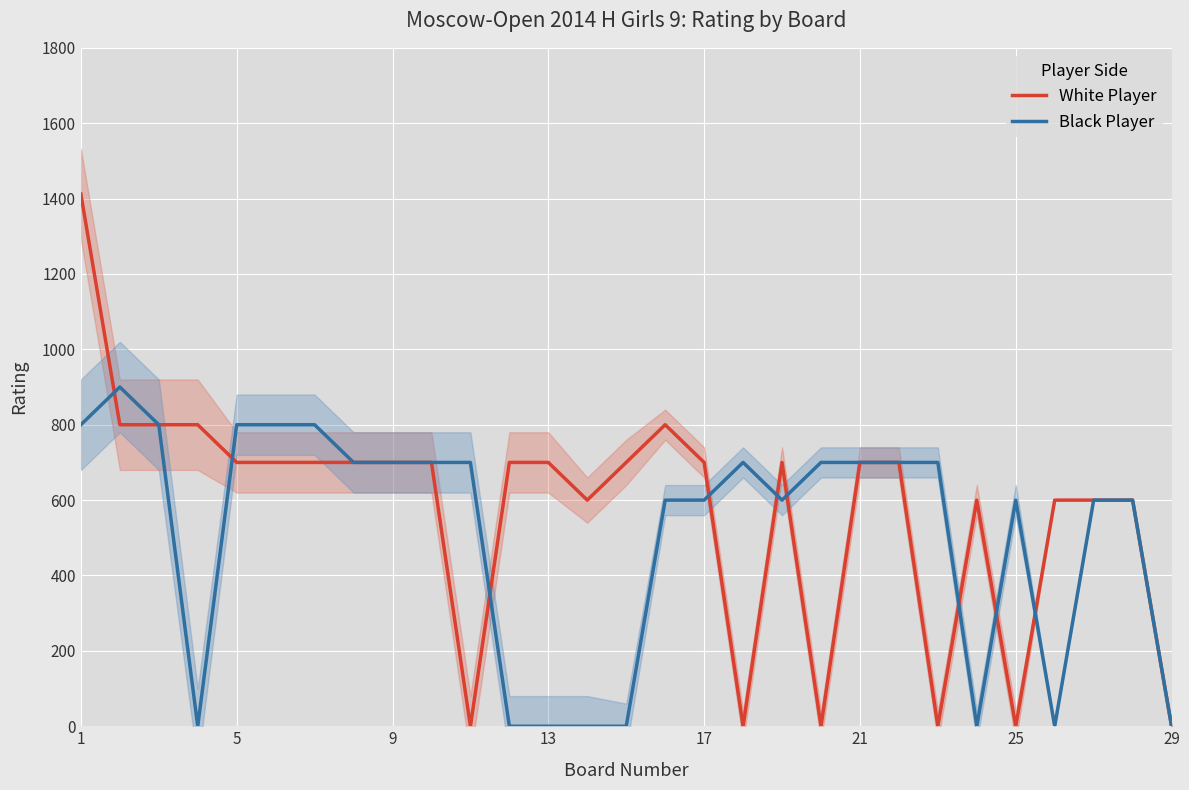

What is the difference between the White Player values at 13 and 21?

0